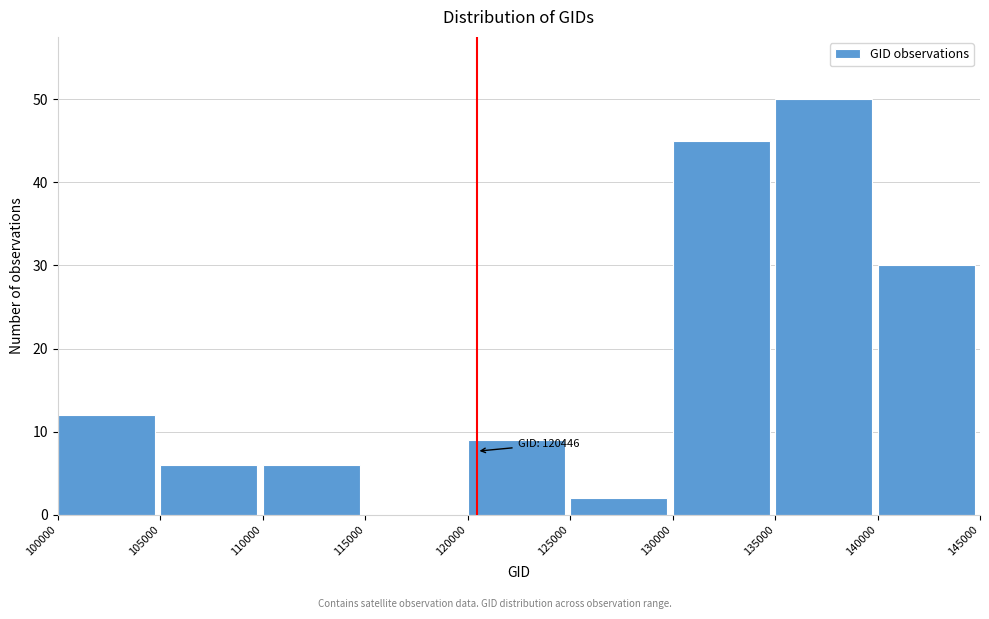

Which range on the x-axis has the tallest bar?

135000 to 140000